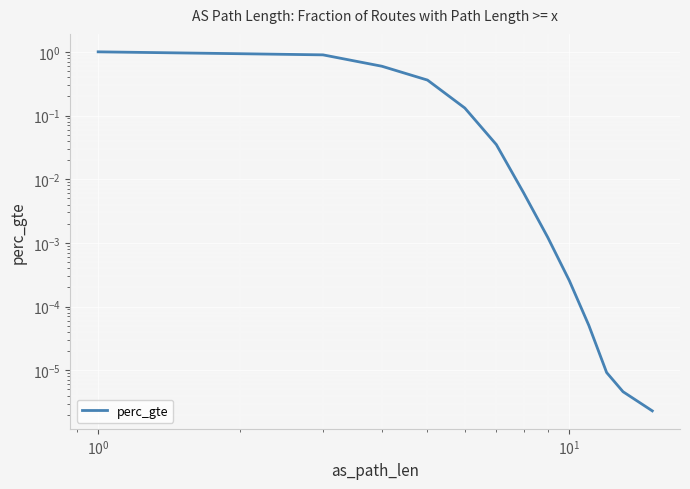

What is the greatest value displayed?

1.0